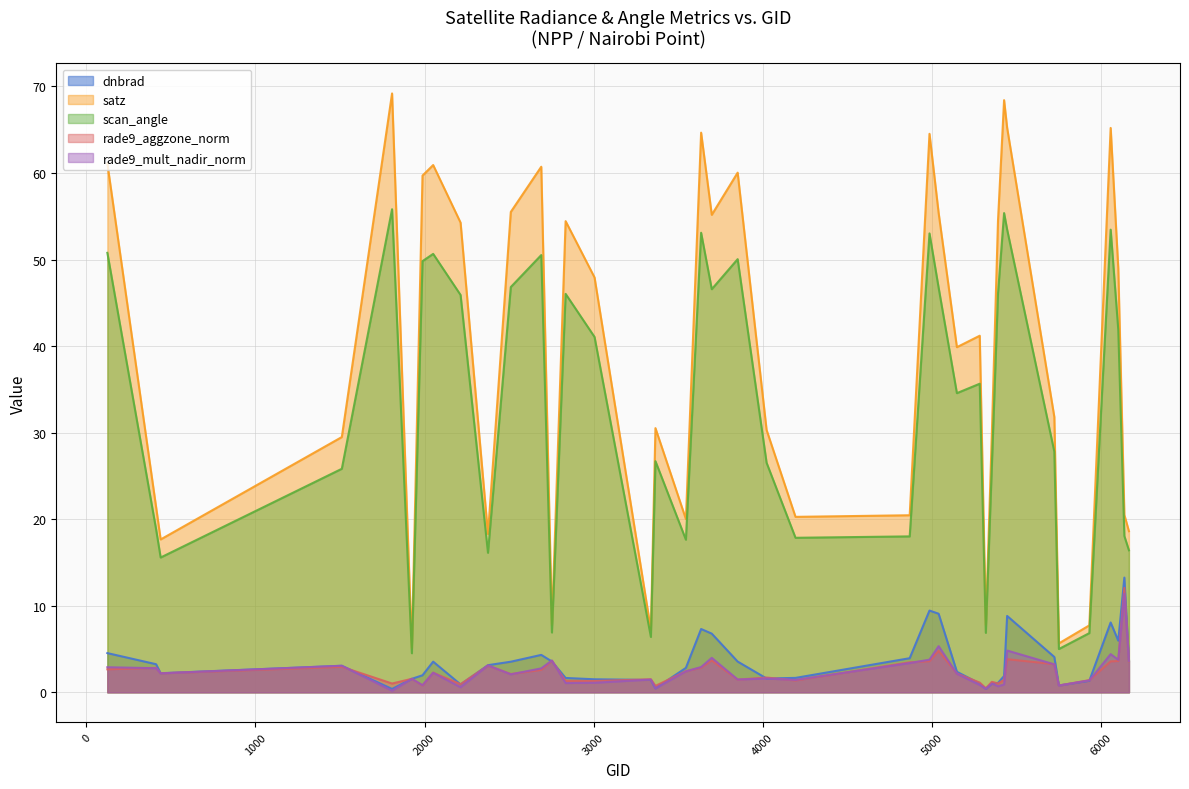

How many lines are shown in the chart?

5